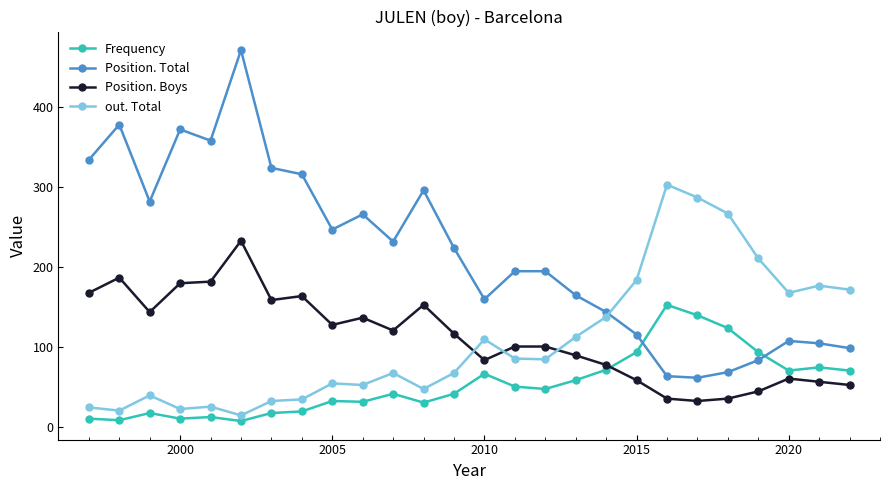

Which series has the widest spread of values?

Position. Total